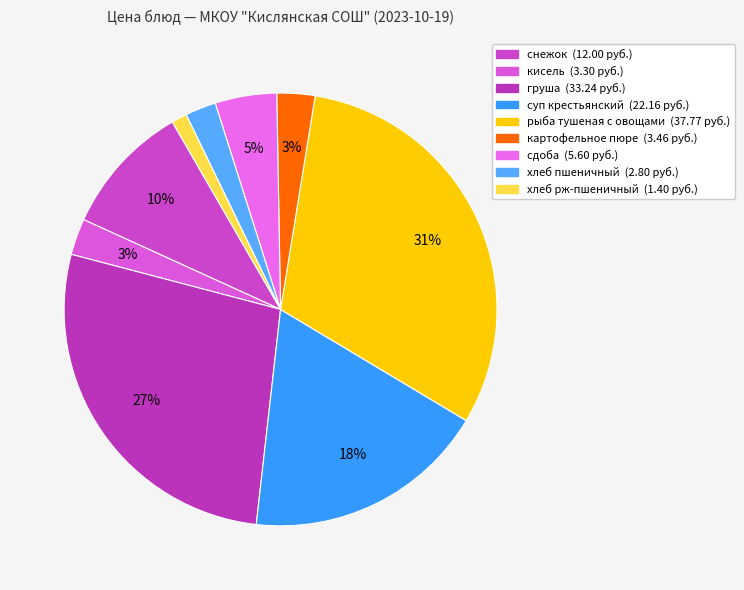

Which slice is the largest?

рыба тушеная с овощами